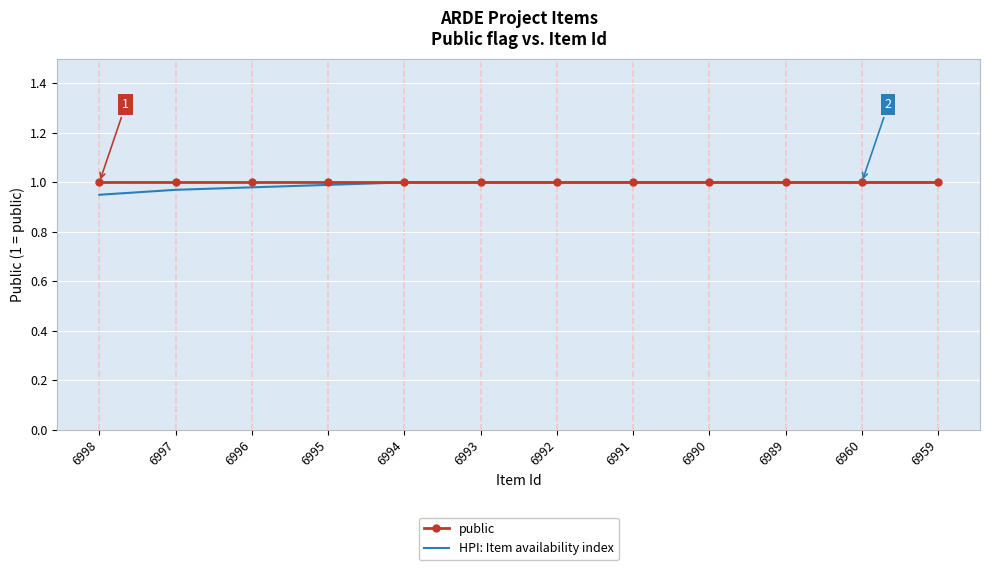

Which series has the widest spread of values?

HPI: Item availability index